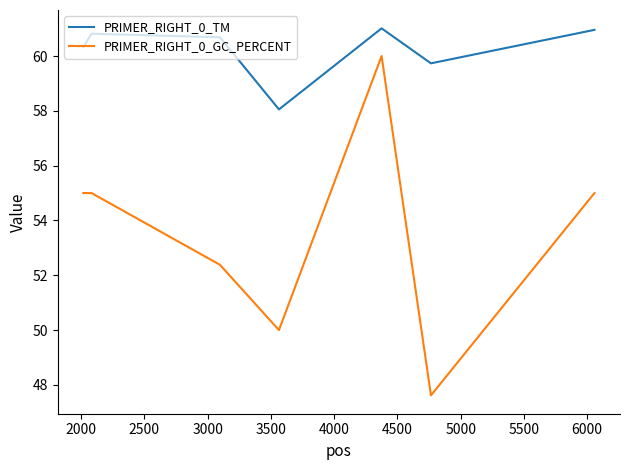

Which series has the largest total across all categories?

PRIMER_RIGHT_0_TM